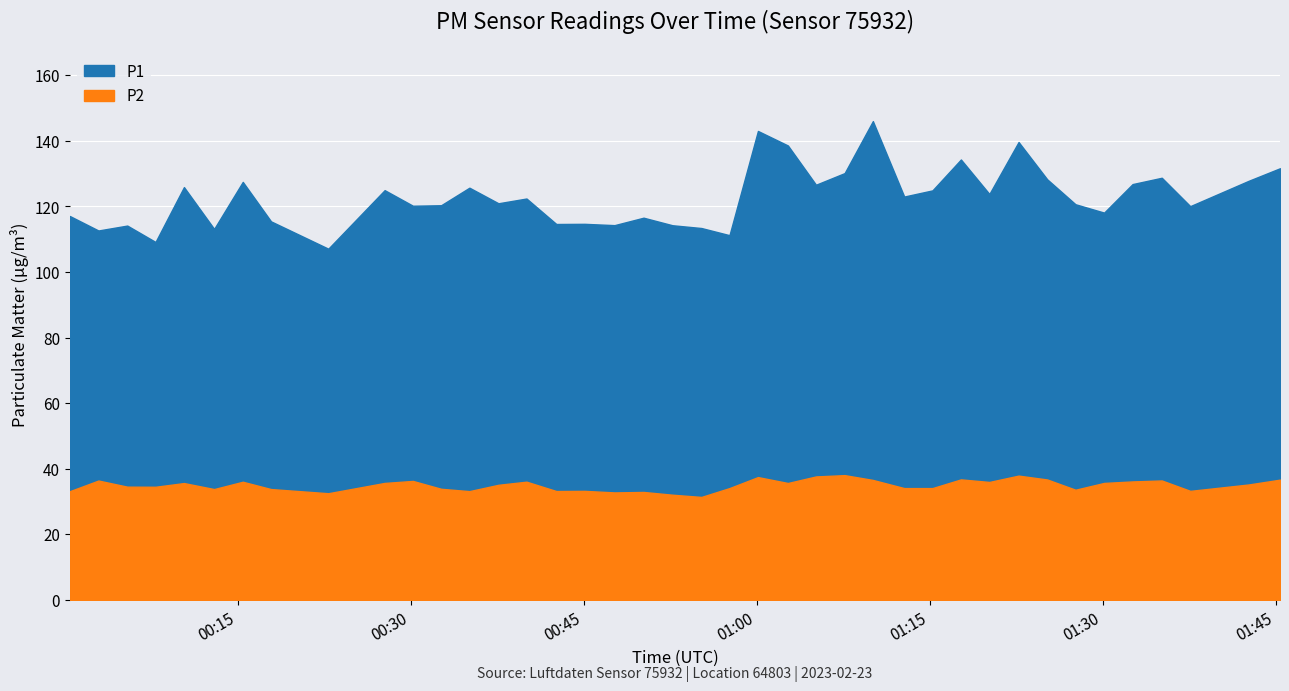

The value of P2 at 05:30 is 35.2. True or false?

True